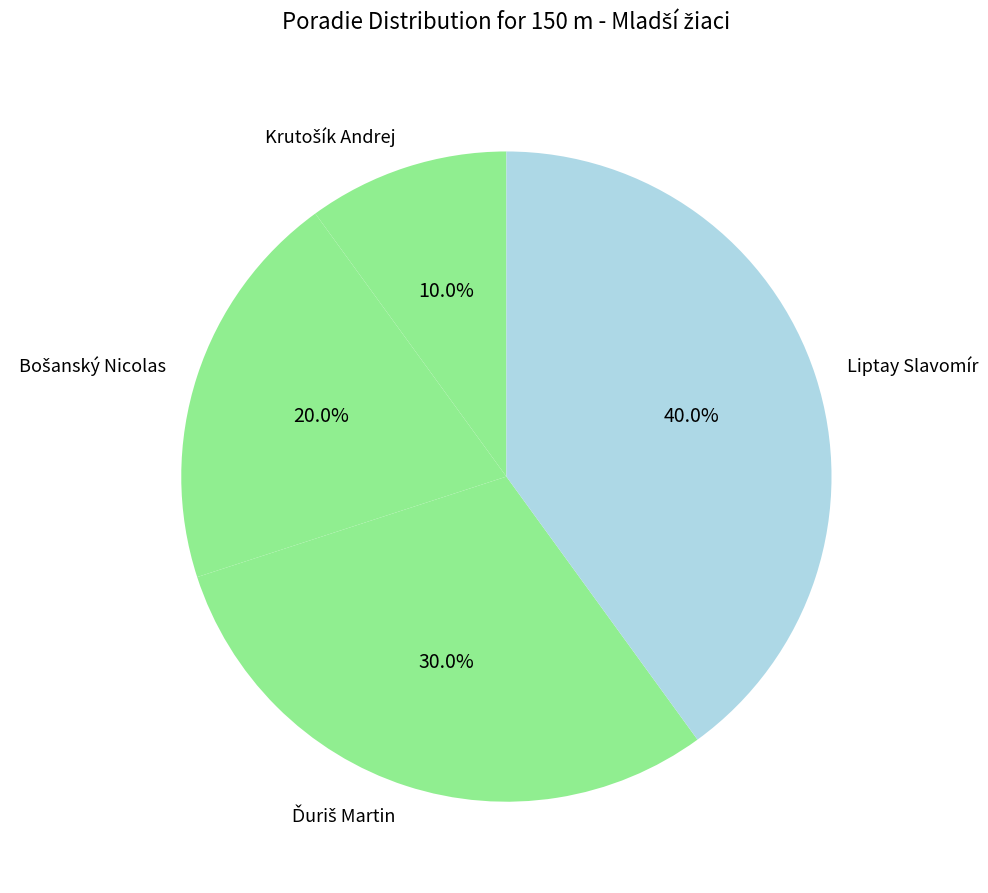

Which category has the biggest portion of the pie?

Liptay Slavomír